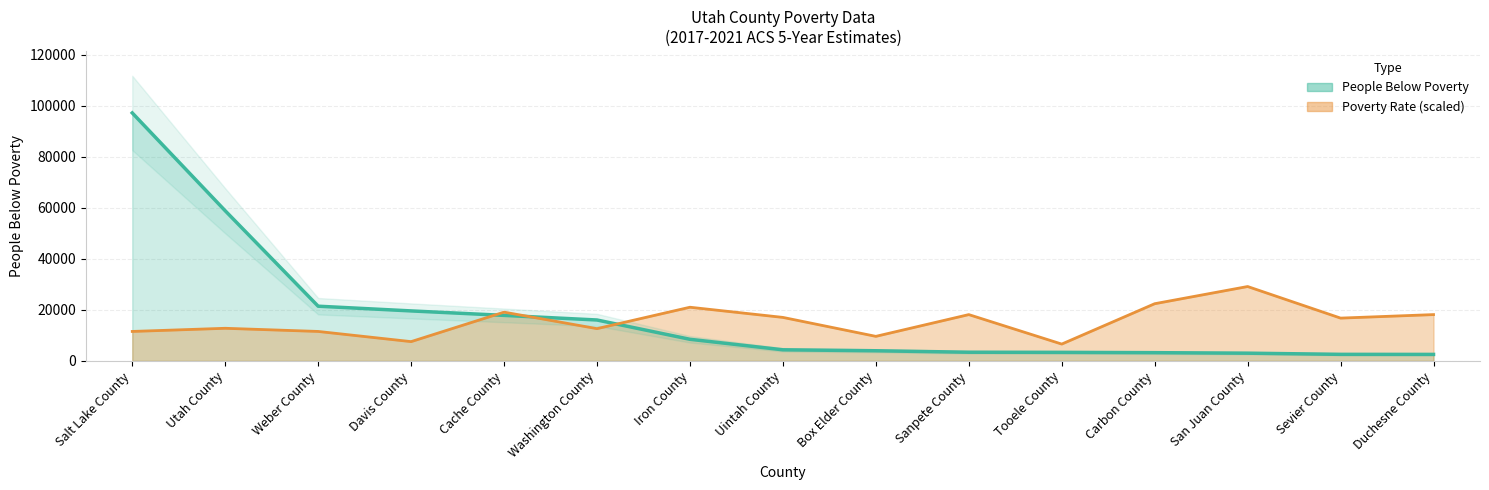

Which category has the highest value in the Poverty Rate (%) series?

San Juan County